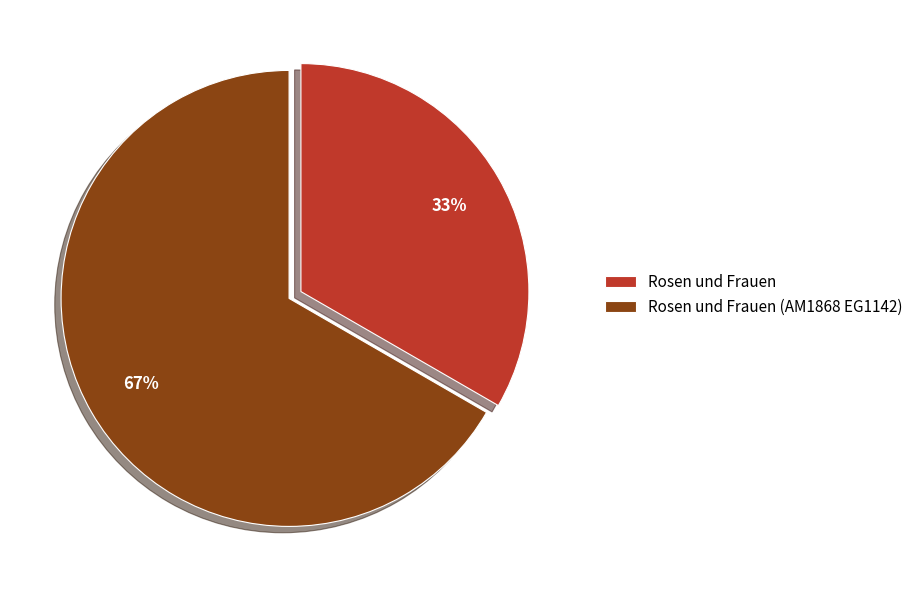

Is Rosen und Frauen (AM1868 EG1142) the majority of the pie?

Yes